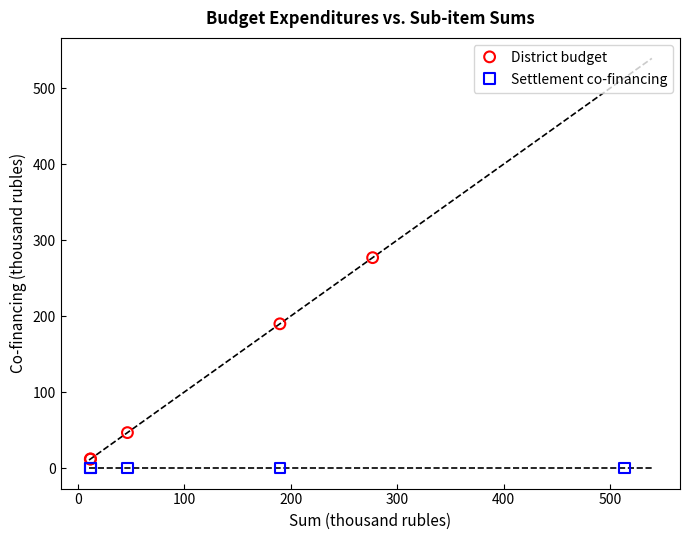

Which series contains the highest Y value?

District budget